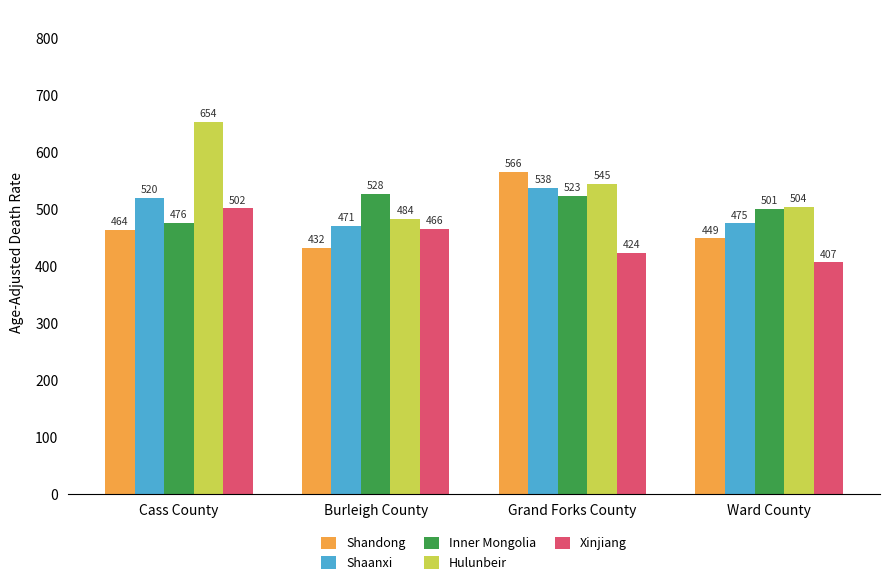

The Hulunbeir series shows 725.2 at Ward County. True or false?

False